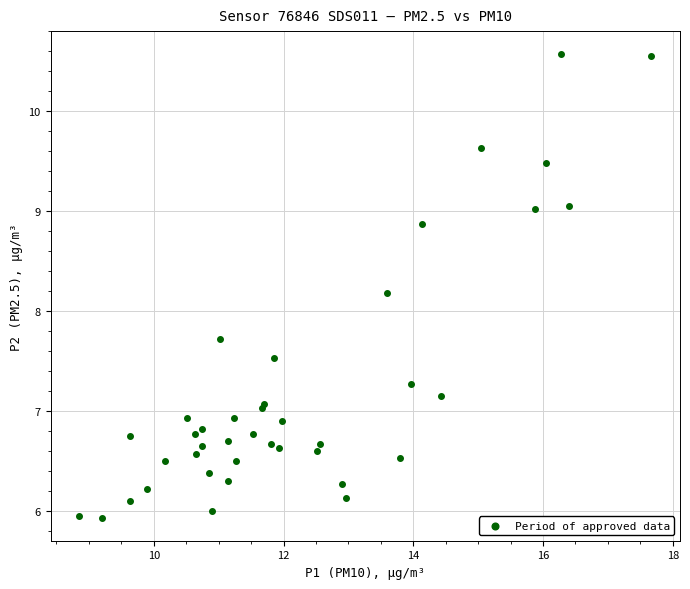

What Y value in the scatter plot is closest to 8?

8.2